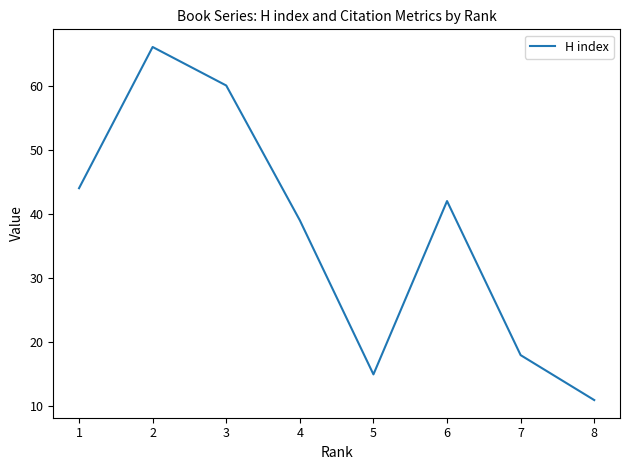

At which label is the value closest to 38?

4